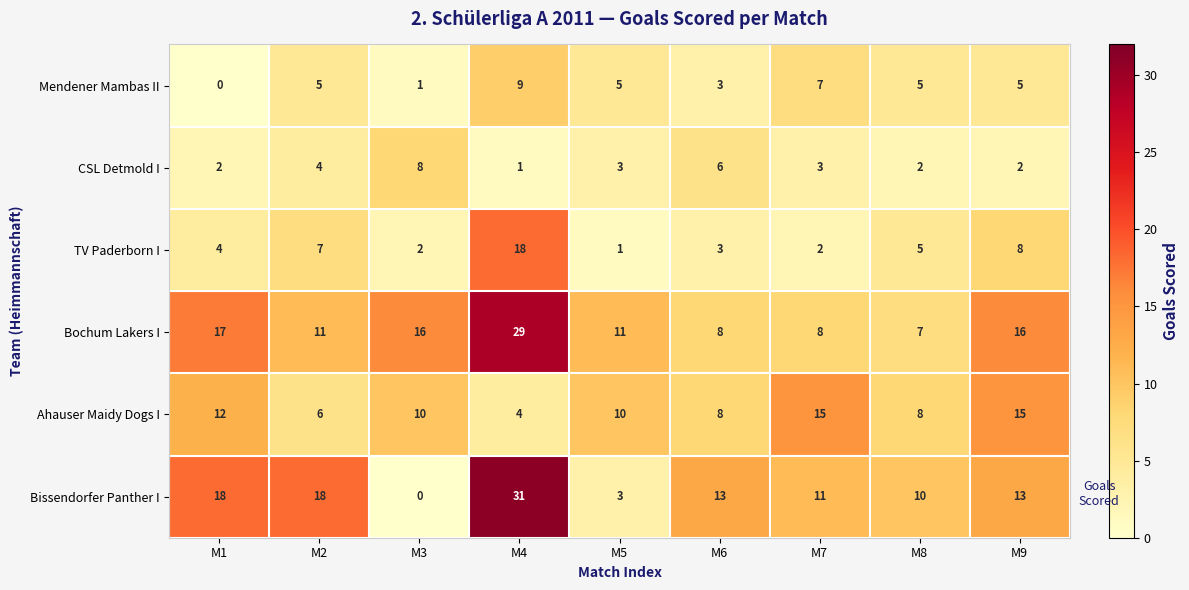

The Bissendorfer Panther I series shows 27 at M2. True or false?

False